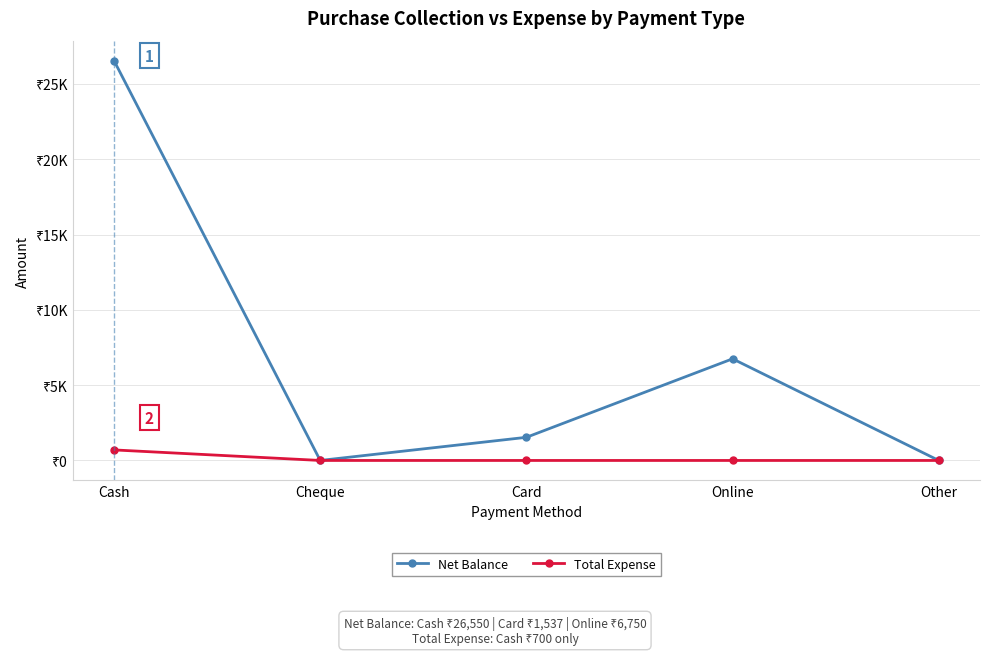

Which category has the lowest value across all series?

Cheque